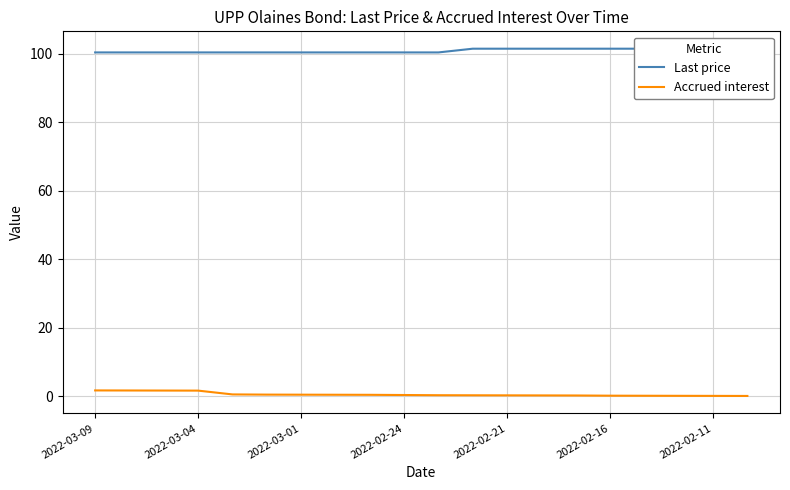

True or false: Accrued interest has more than 2 interior local peaks.

False